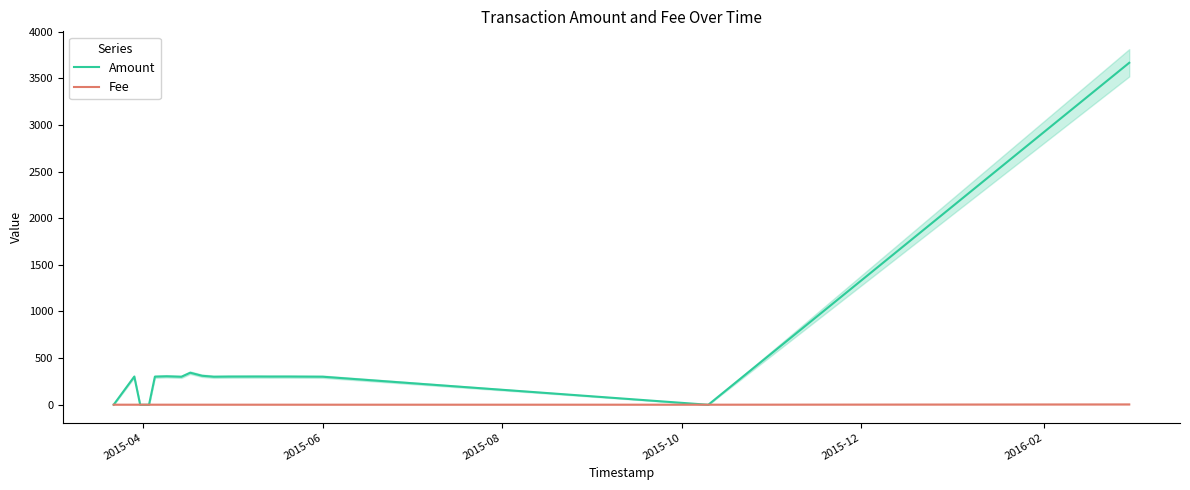

What position from the left is 2015-06?

2